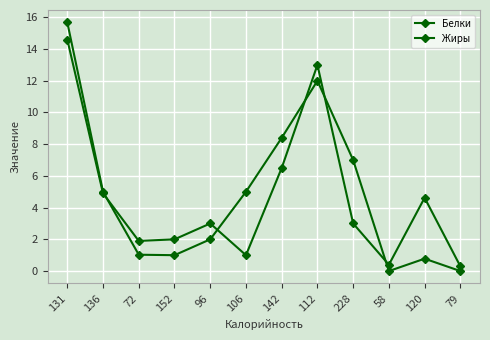

Is it true that Жиры equals 14.9 at 142?

False